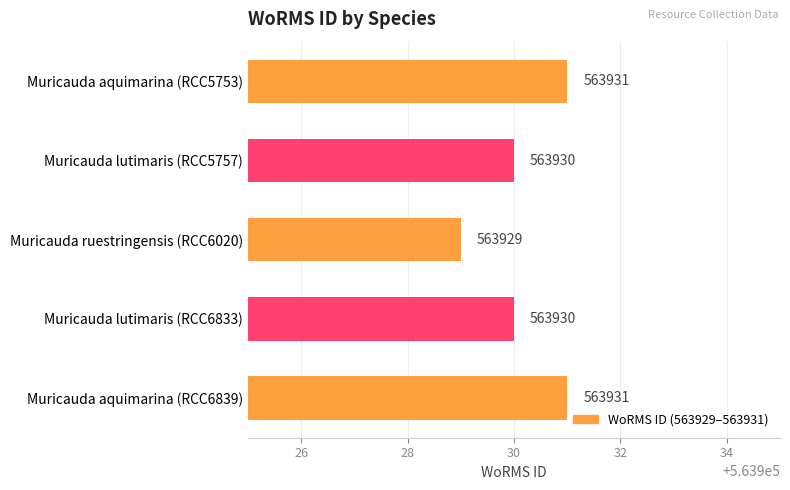

What is the sum of all values?

2819651